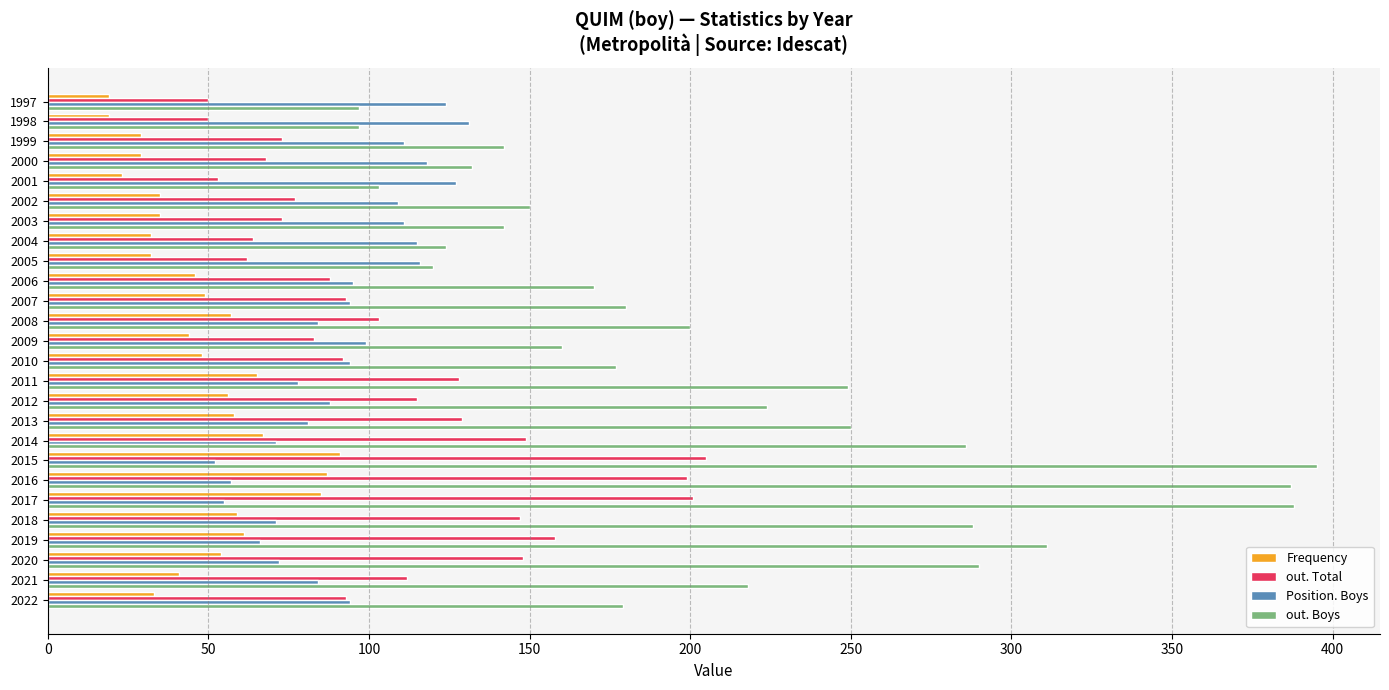

What is the maximum value shown in the chart?

395